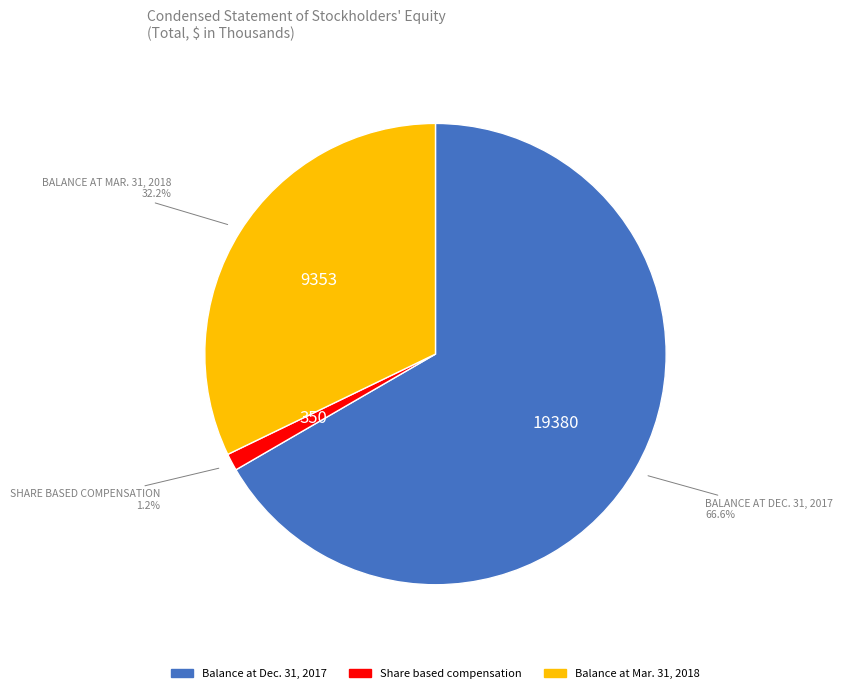

To the nearest percent, what is the difference between the Balance at Mar. 31, 2018 and Share based compensation slice percentages?

31%